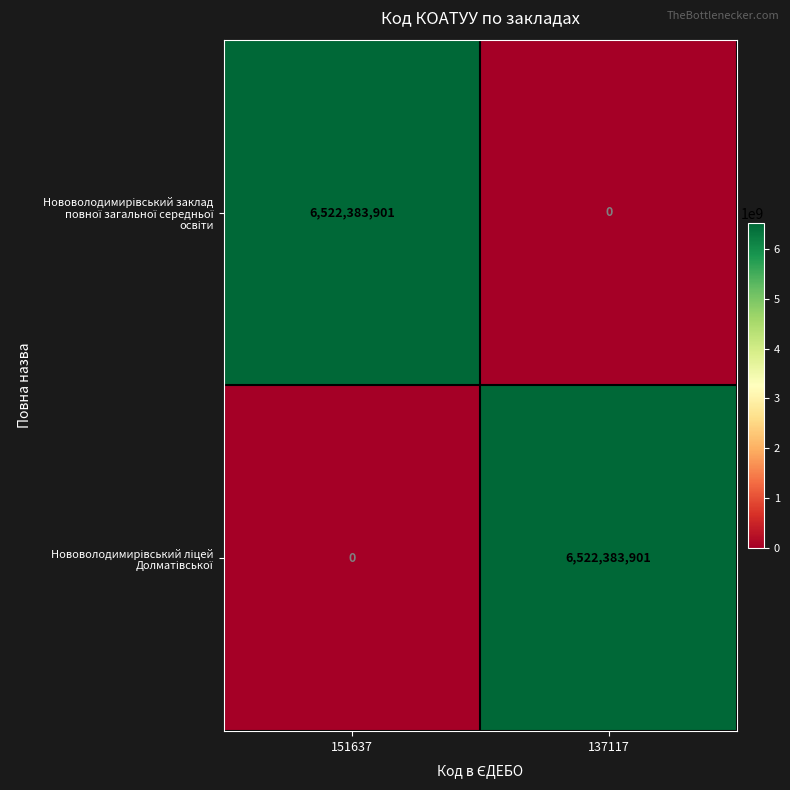

What is the maximum value shown in the chart?

6522383901